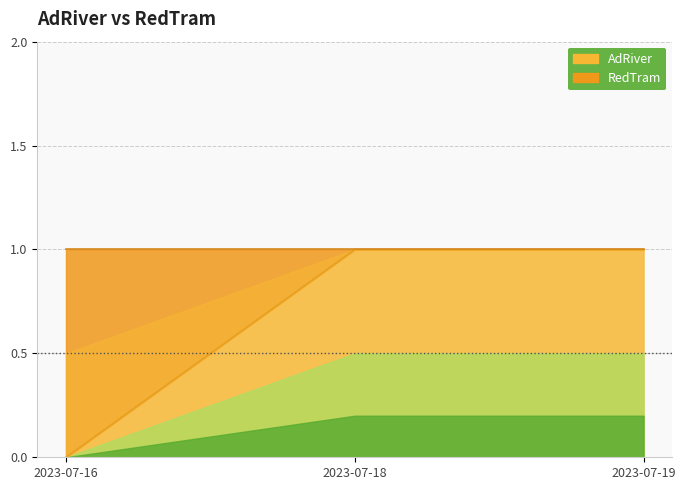

Rank the categories by value from highest to lowest.

2023-07-18, 2023-07-19, 2023-07-16